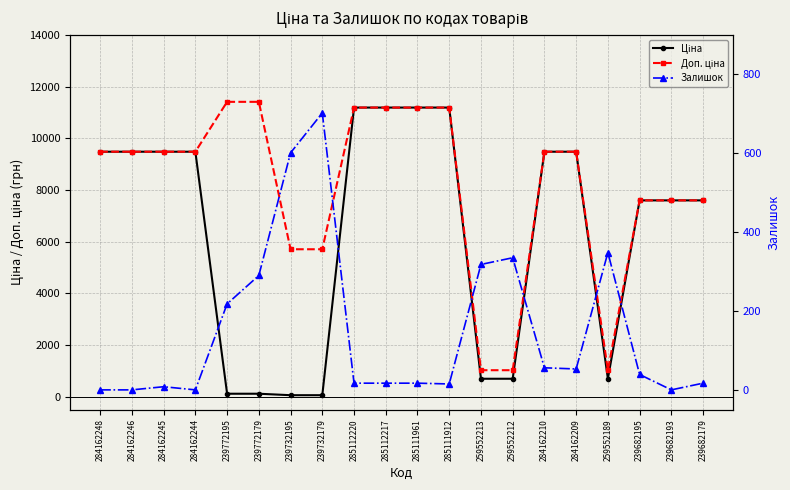

Reading left to right, list all the values displayed in this chart.

Ціна: 9480.1	9480.1	9480.1	9480.1	114.1	114.1	57.0	57.0	11188.2	11188.2	11188.2	11188.2	693.7	693.7	9480.1	9480.1	693.7	7596.5	7596.5	7596.5
Доп. ціна: 9480.1	9480.1	9480.1	9480.1	11410.0	11410.0	5705.0	5705.0	11188.2	11188.2	11188.2	11188.2	1024.6	1024.6	9480.1	9480.1	1024.6	7596.5	7596.5	7596.5
Залишок: 0.0	0.0	8.0	0.0	218.0	290.0	601.0	702.0	17.0	17.0	17.0	15.0	318.0	335.0	56.0	53.0	348.0	39.0	0.0	17.0